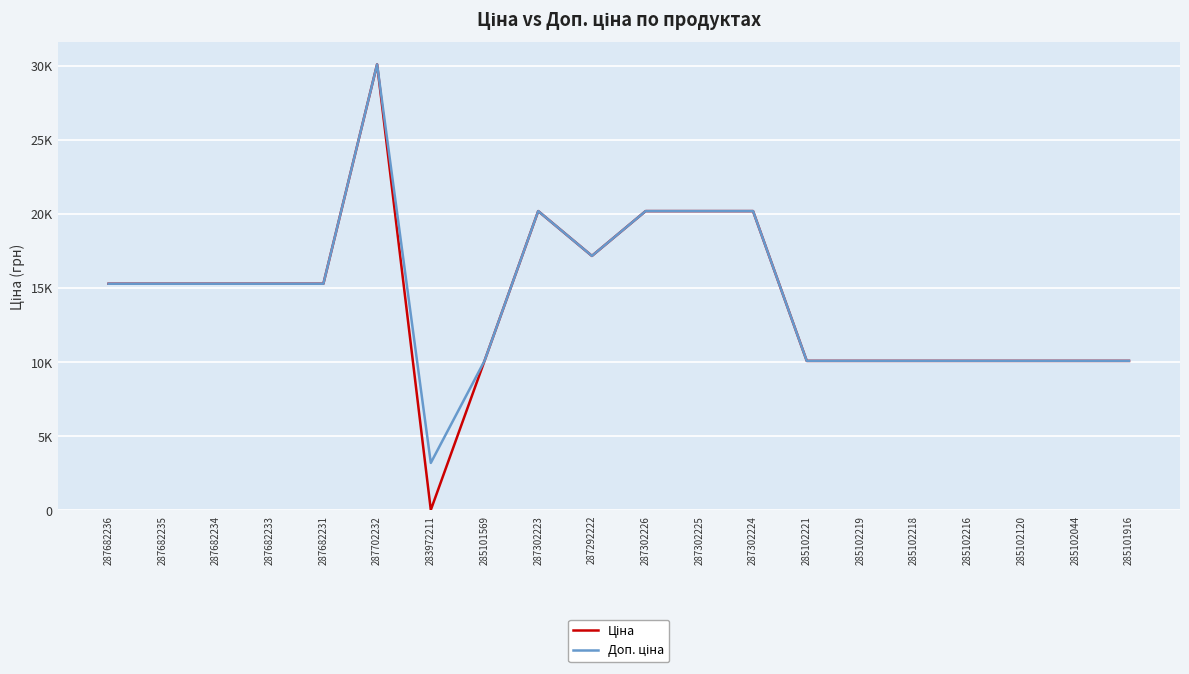

Which series has the largest total across all categories?

Доп. ціна